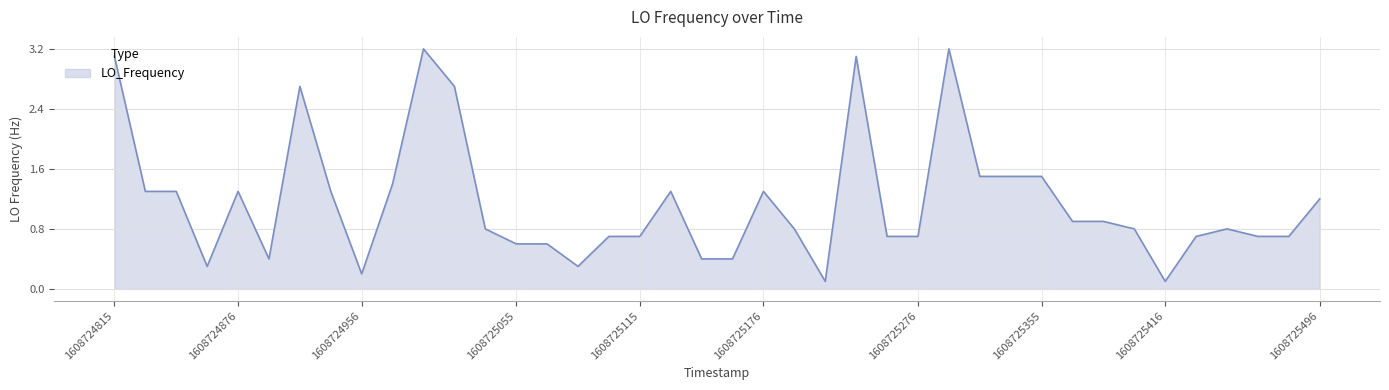

What is the maximum value shown in the chart?

3.2